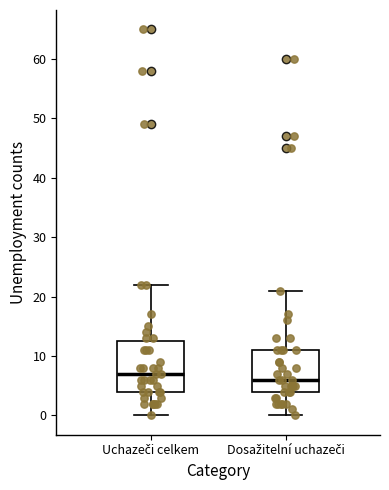

Reading left to right, read every box against the y-axis: the position of its median line, the range the box covers, and the ends of its whiskers. The values are not printed on the chart, so give them approximately, as read against the axis.

Uchazeči celkem: median 7, box 4 to 13, whiskers 0 to 22
Dosažitelní uchazeči: median 6, box 4 to 11, whiskers 0 to 21